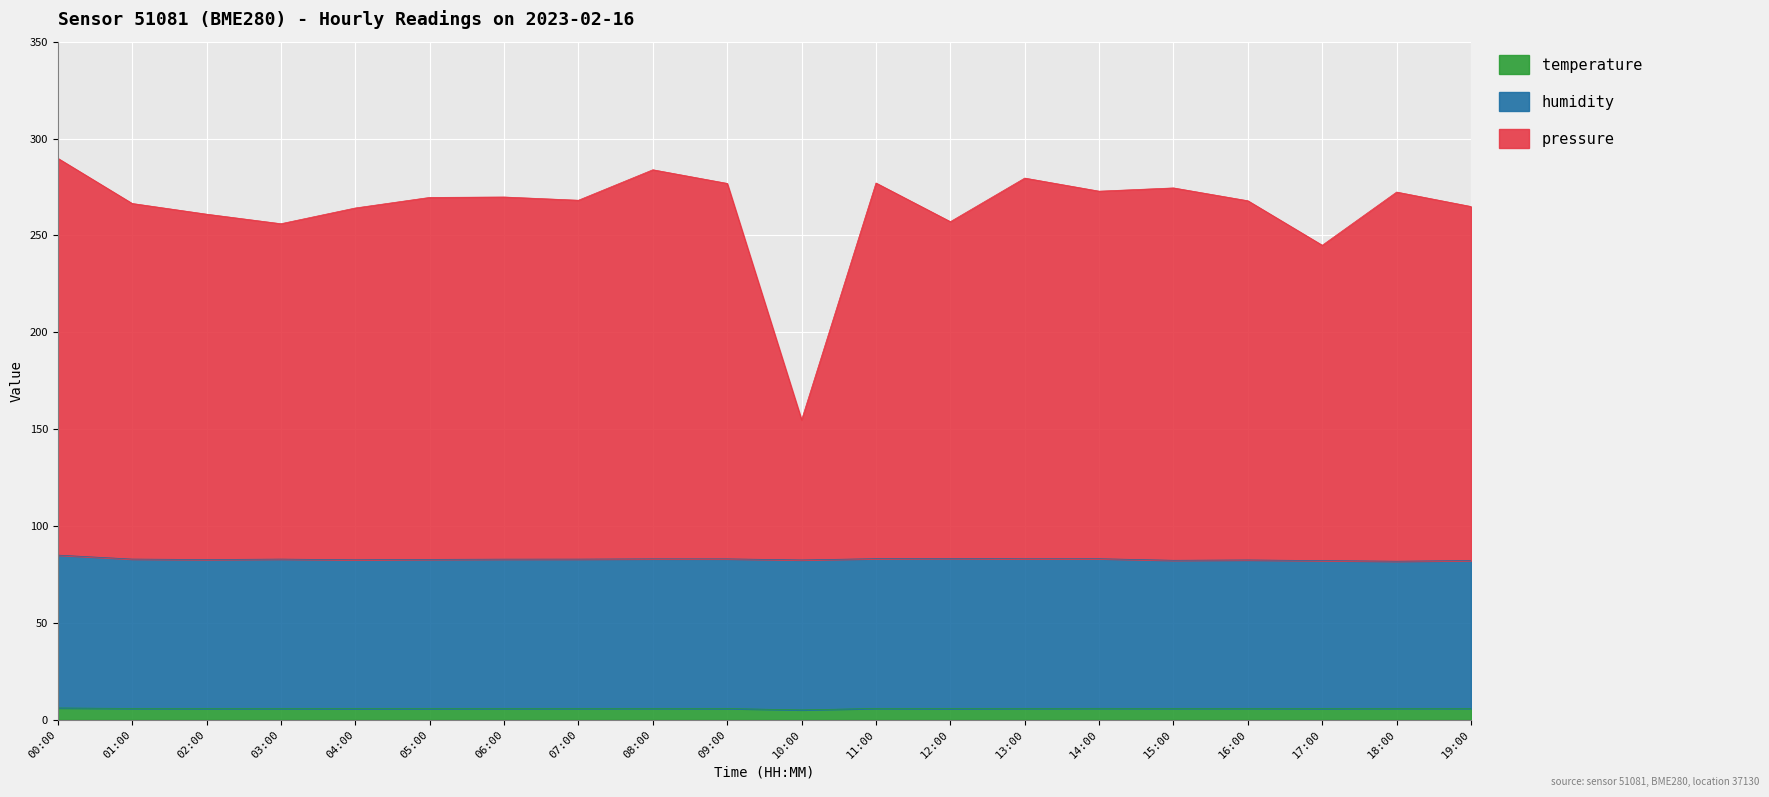

How many lines are shown in the chart?

3